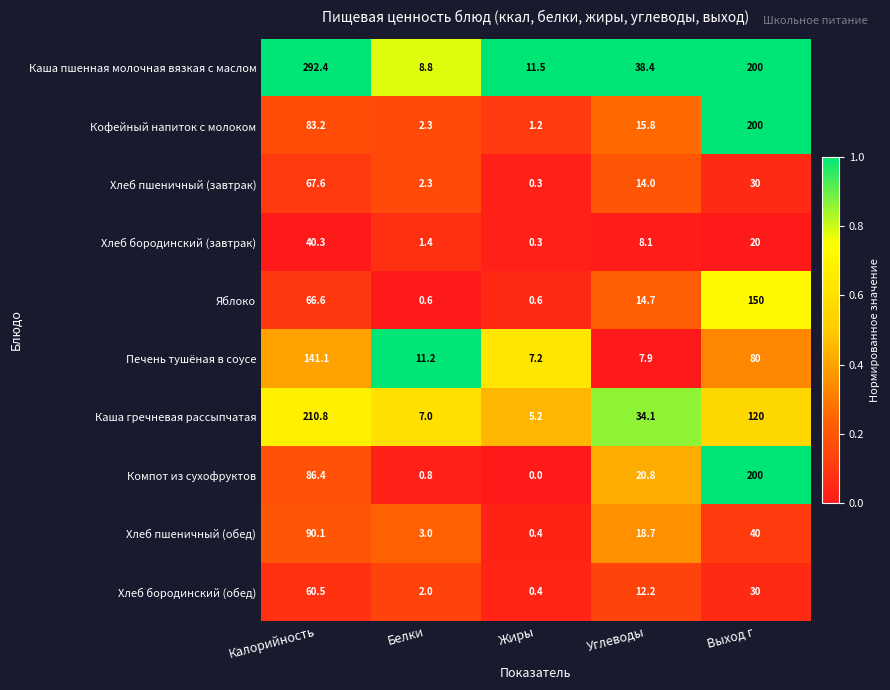

Rank the categories by Печень тушёная в соусе value from highest to lowest.

Калорийность, Выход г, Белки, Углеводы, Жиры